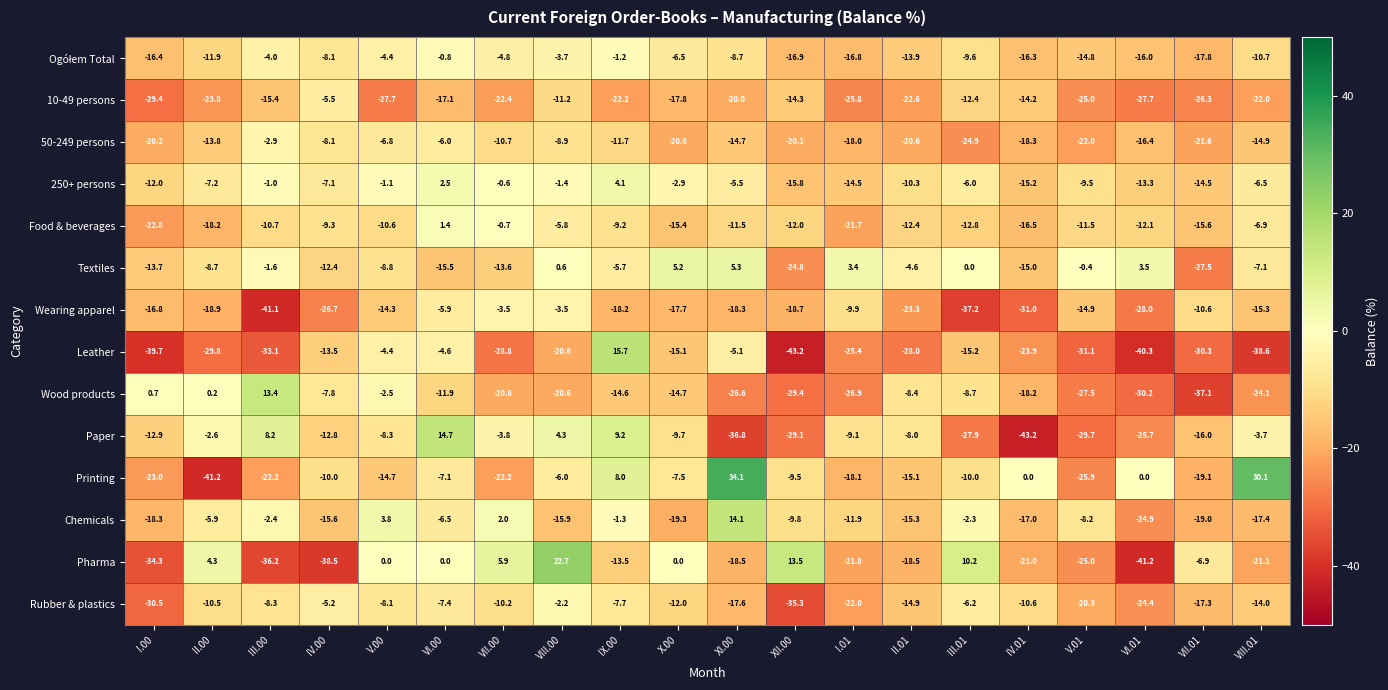

Count the number of categories in the chart.

20